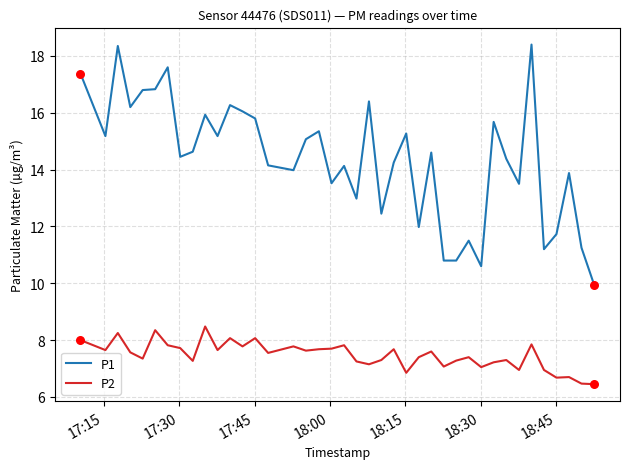

What are all the series names shown in the legend?

P1, P2